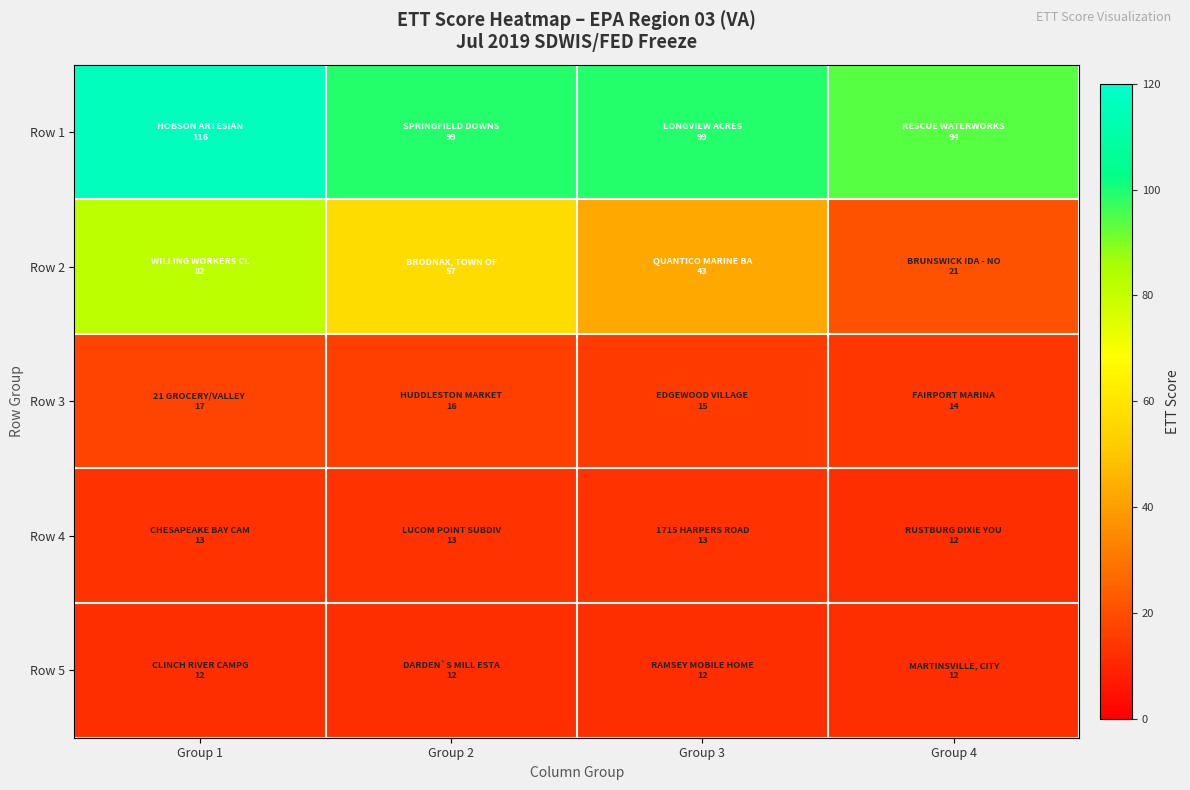

Which series has the widest spread of values?

Row 2